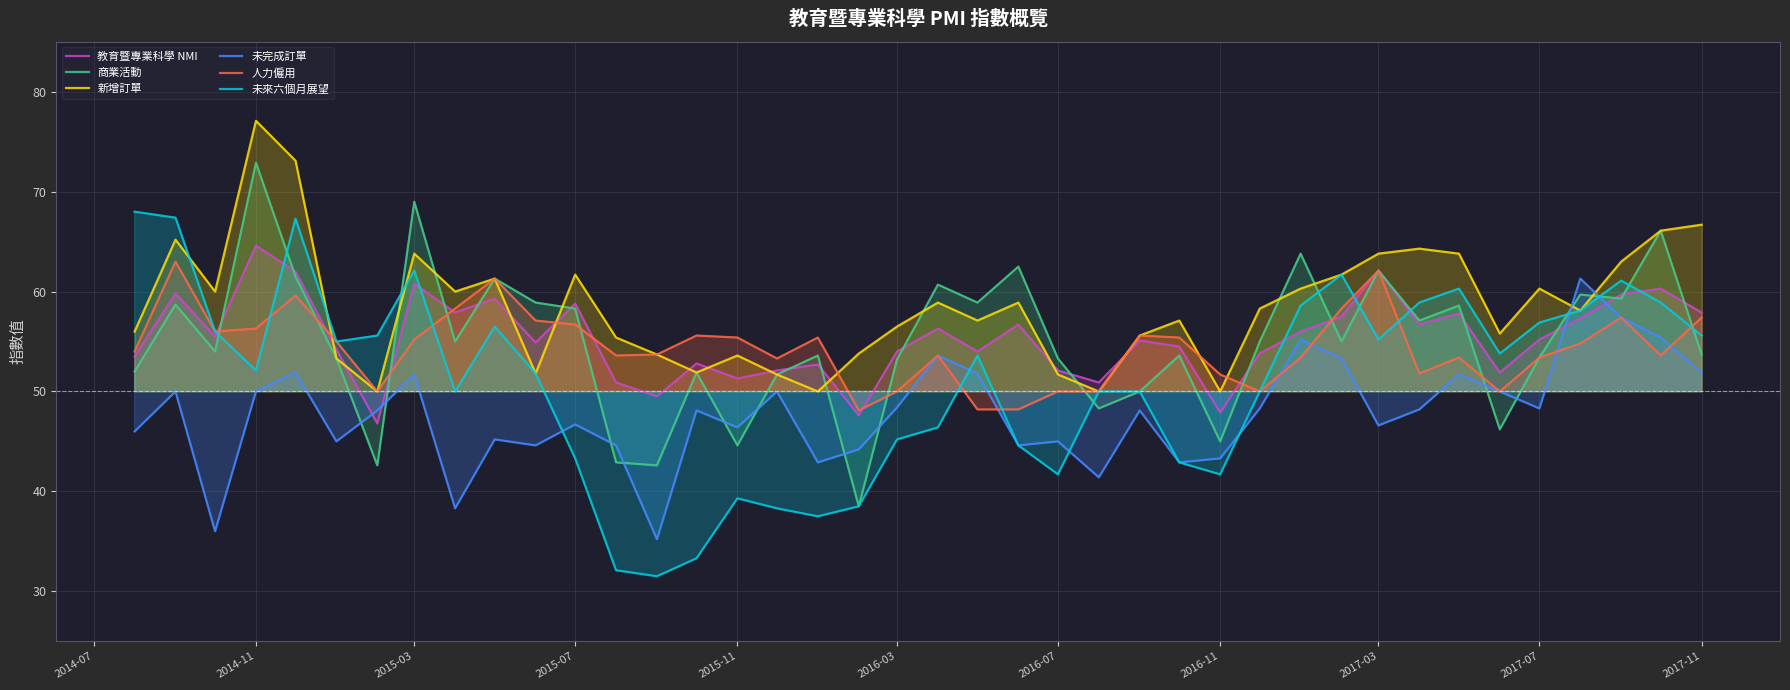

How many data points in 教育暨專業科學 NMI are above 55?

21